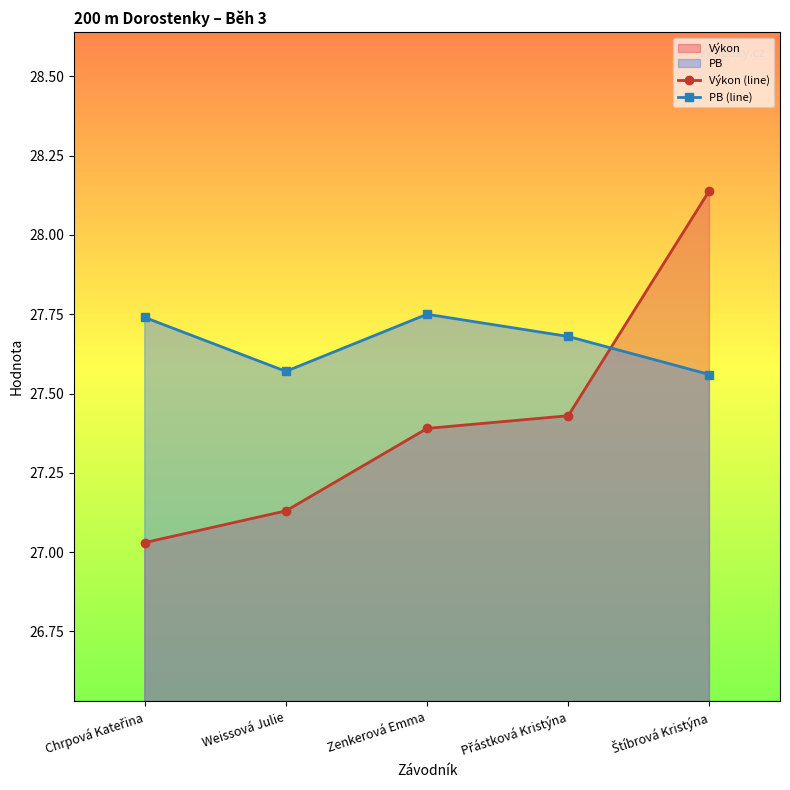

True or false: Výkon (line) has a value of 49.0 at Zenkerová Emma.

False